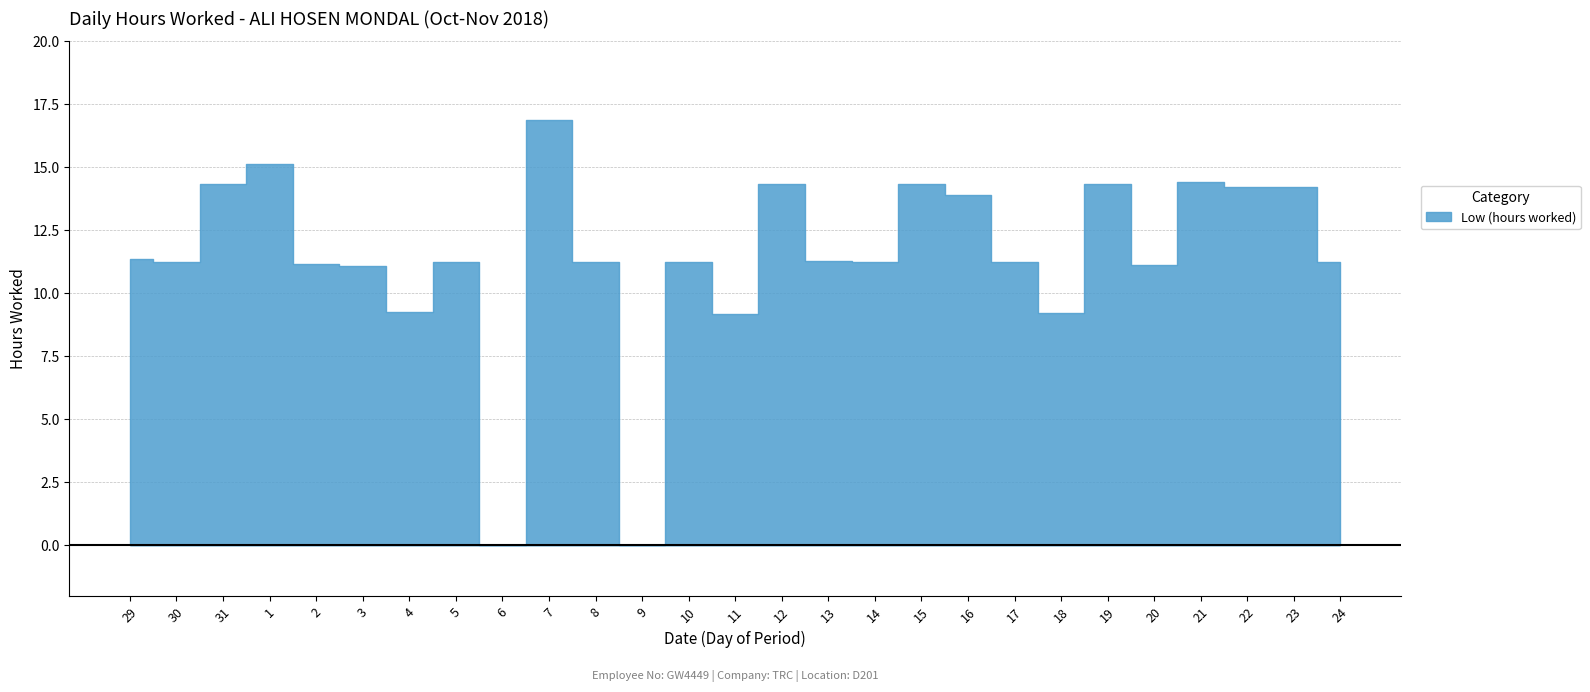

Reading left to right, extract all data points from this chart.

11.3	11.2	14.3	15.1	11.2	11.1	9.2	11.2	0.0	16.9	11.2	0.0	11.2	9.2	14.3	11.3	11.2	14.3	13.9	11.2	9.2	14.3	11.1	14.4	14.2	14.2	11.2